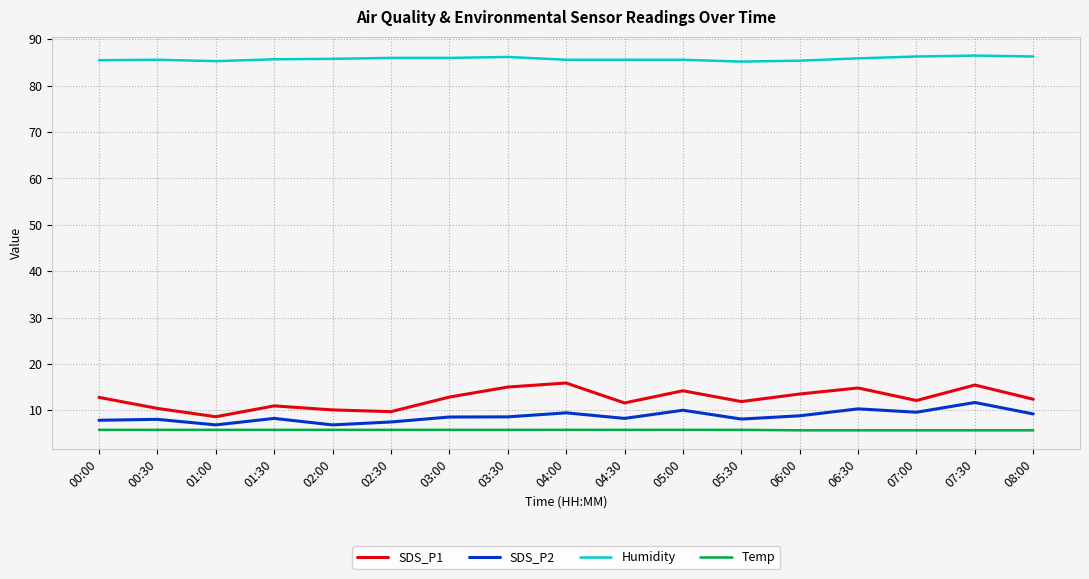

True or false: SDS_P2 and Humidity cross at least once.

False